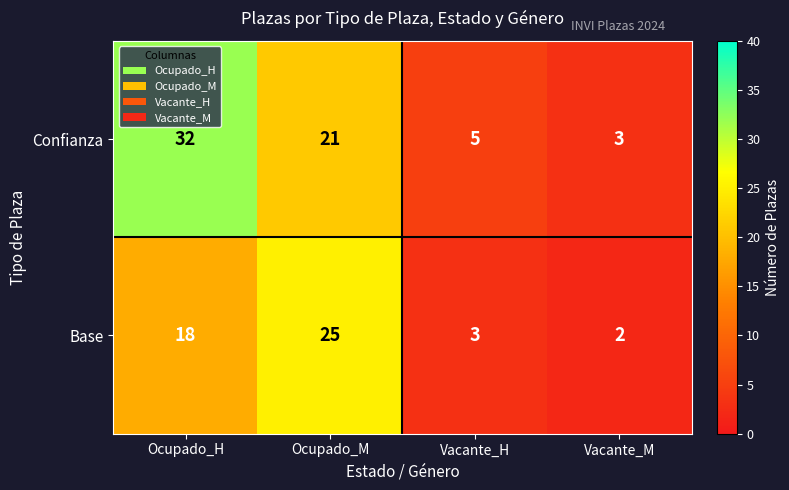

How many categories are shown in the chart?

4